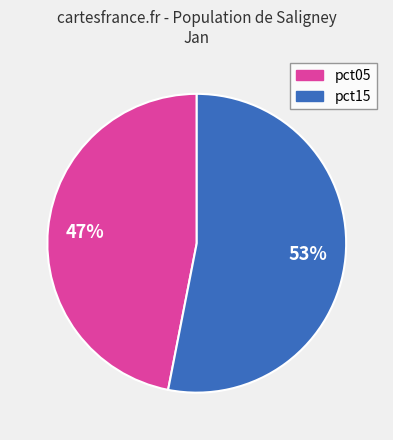

To the nearest percent, what is the difference between the pct05 and pct15 slice percentages?

6%